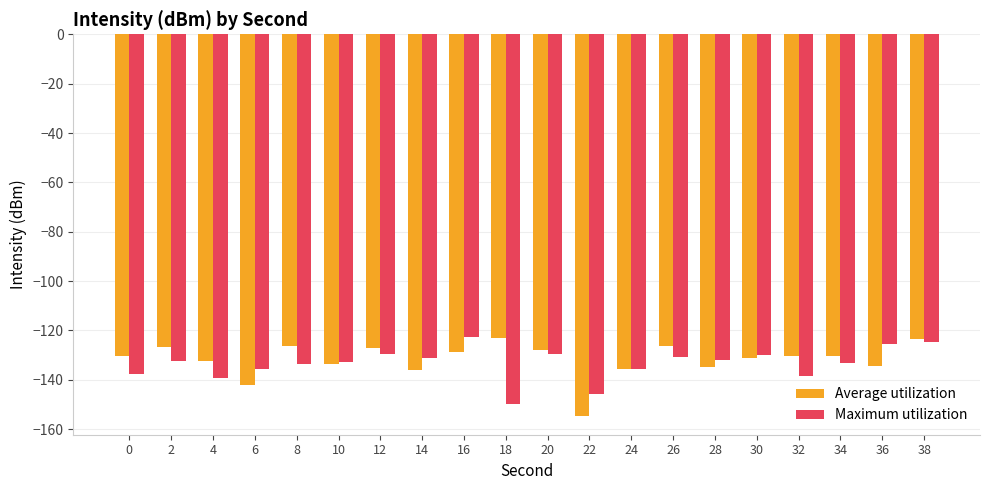

What is the minimum value for Average utilization?

-154.5